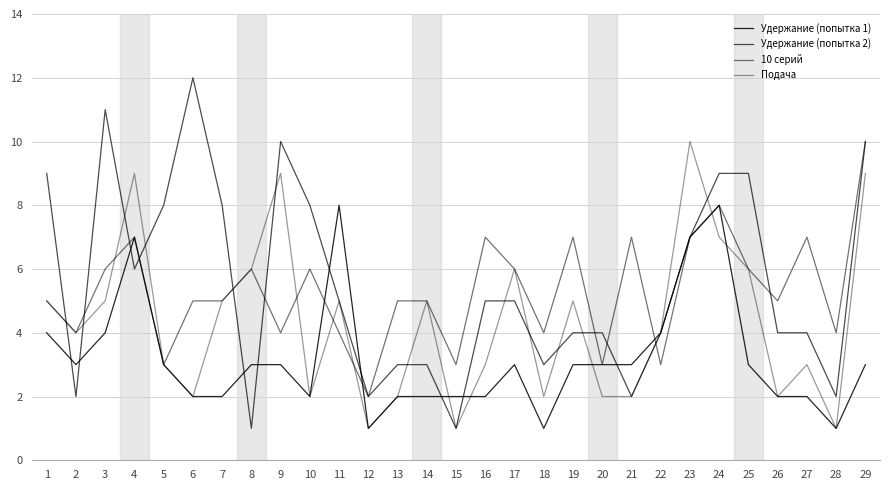

At which label does Удержание (попытка 1) reach its peak?

11